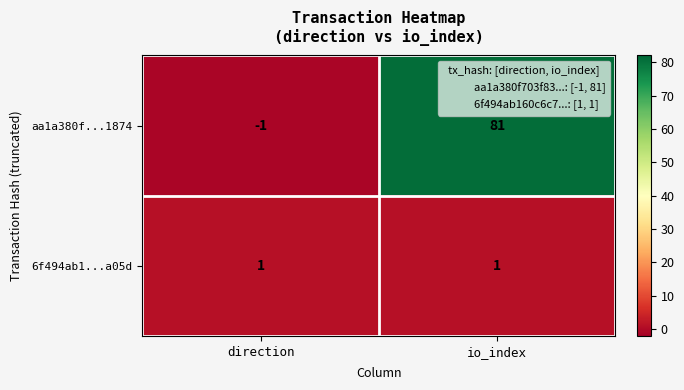

At which category is the sum across all series the highest?

io_index